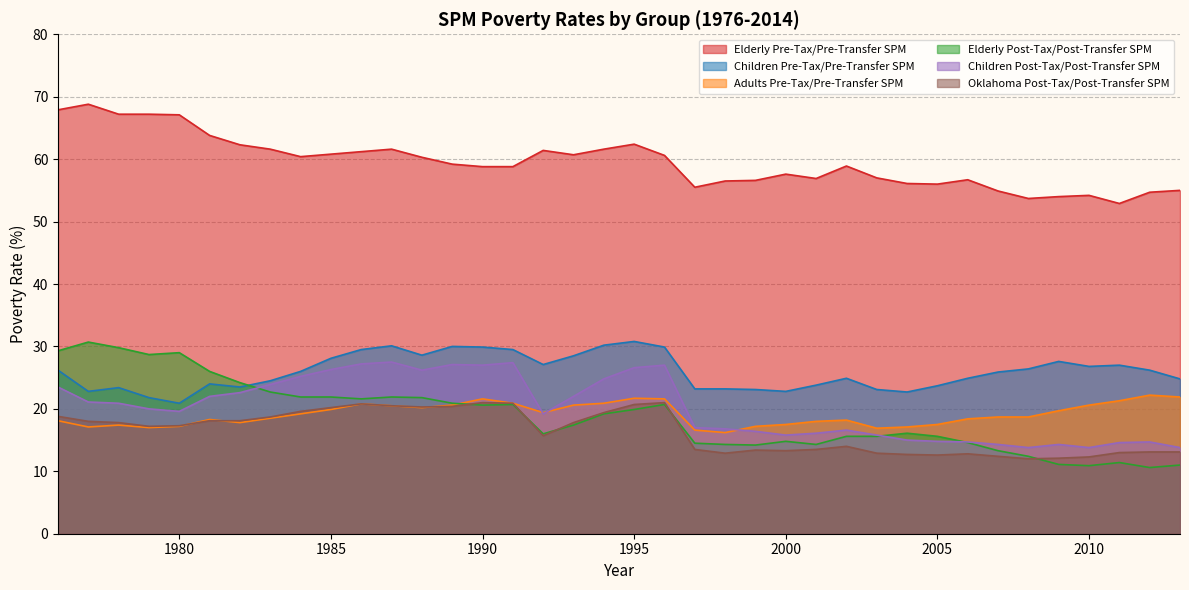

Between 2009 and 2000, which is larger?

2000